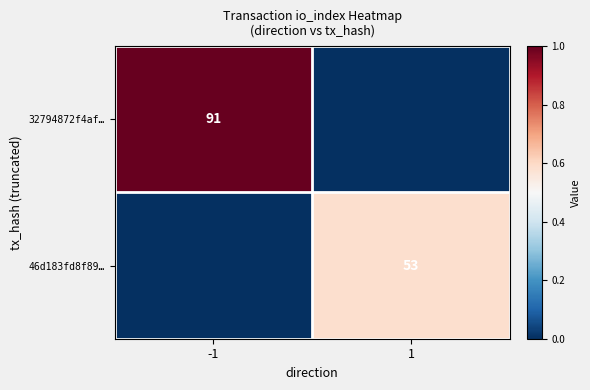

The value of 46d183fd8f89… at 1 is 53. True or false?

True